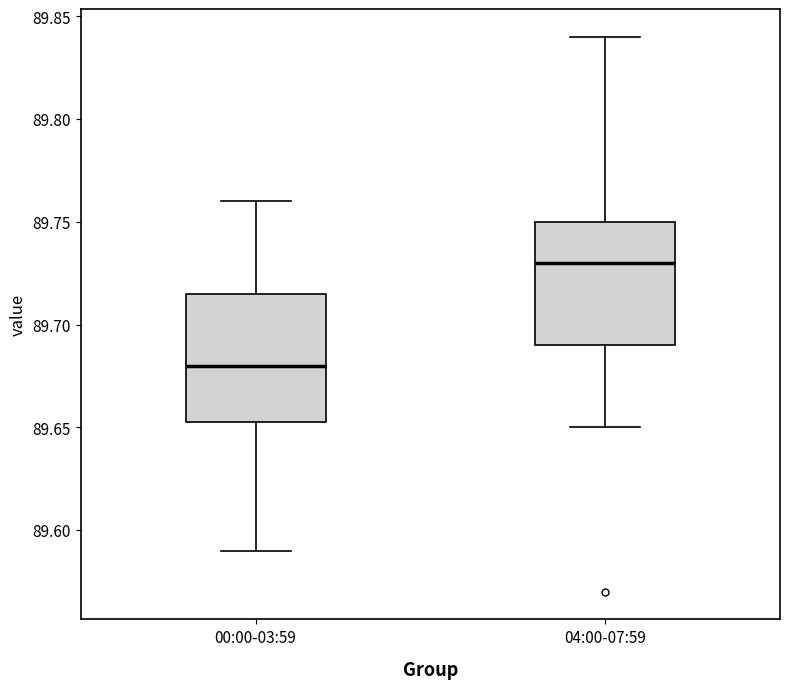

Reading left to right, read every box against the y-axis: the position of its median line, the range the box covers, and the ends of its whiskers. The values are not printed on the chart, so give them approximately, as read against the axis.

00:00-03:59: median 89.680, box 89.655 to 89.715, whiskers 89.590 to 89.760
04:00-07:59: median 89.730, box 89.690 to 89.750, whiskers 89.650 to 89.840